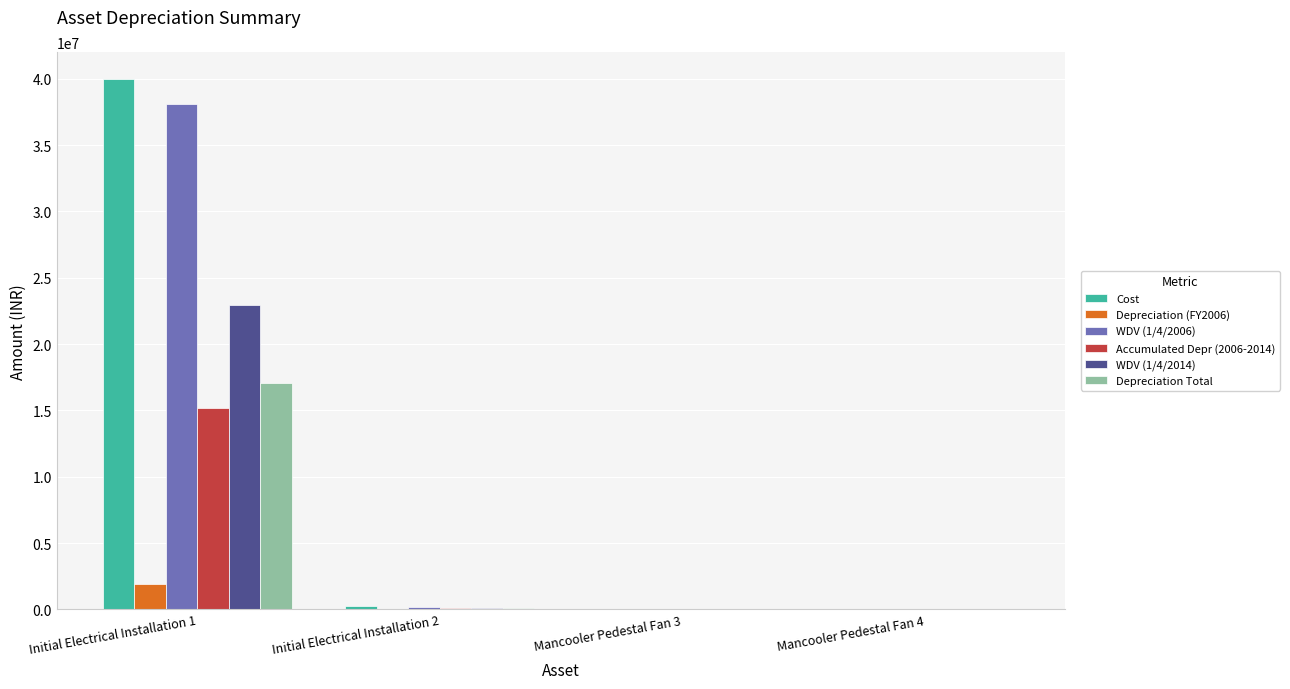

What is the sum of all Cost values?

40268355.0